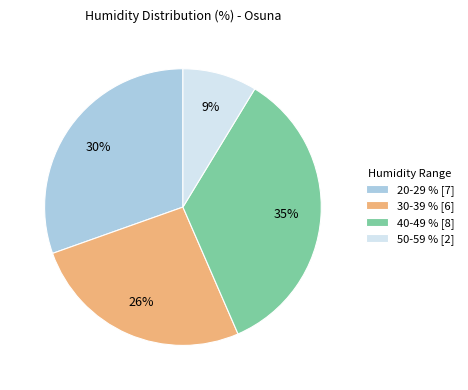

Which category has the smallest portion of the pie?

50-59 % [2]